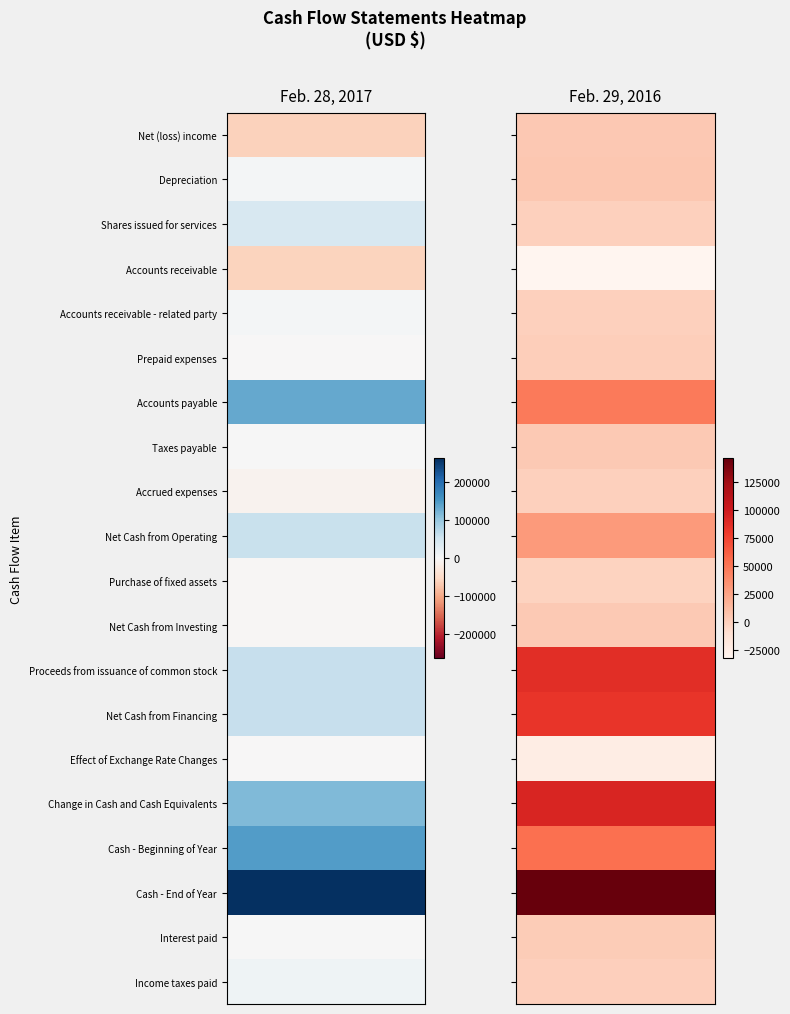

Which category has the lowest value in the Feb. 29, 2016 series?

3